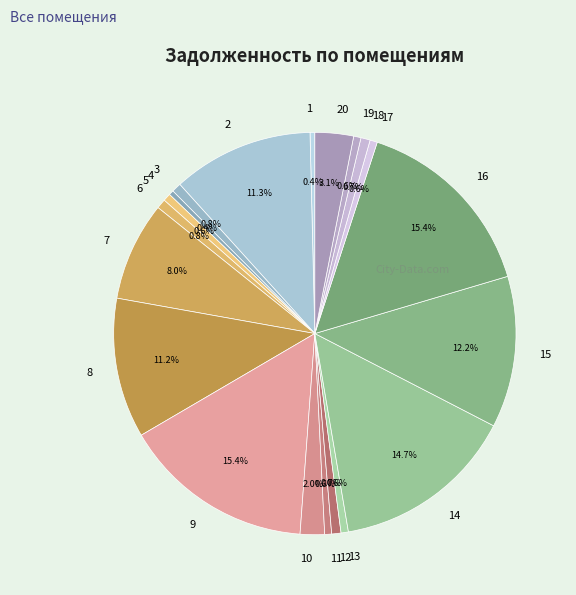

To the nearest percent, what is the combined percentage of 13 and 2?

12%